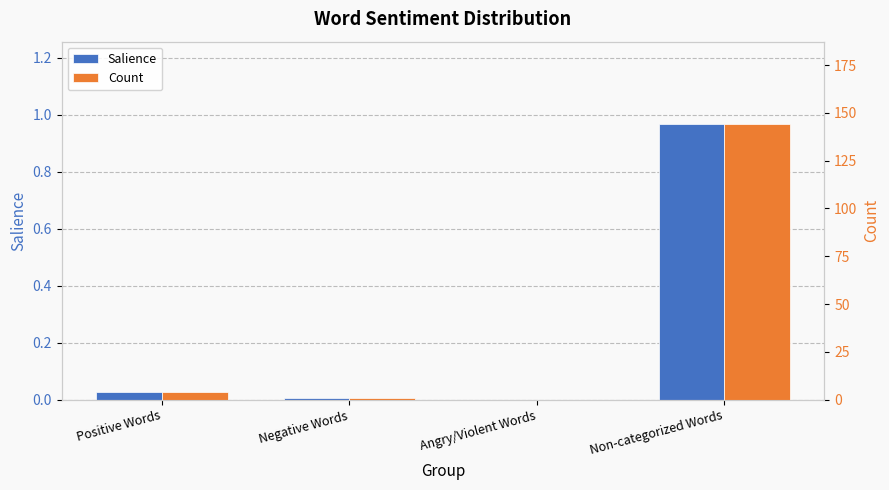

Which series changed the most between Positive Words and Angry/Violent Words?

Count